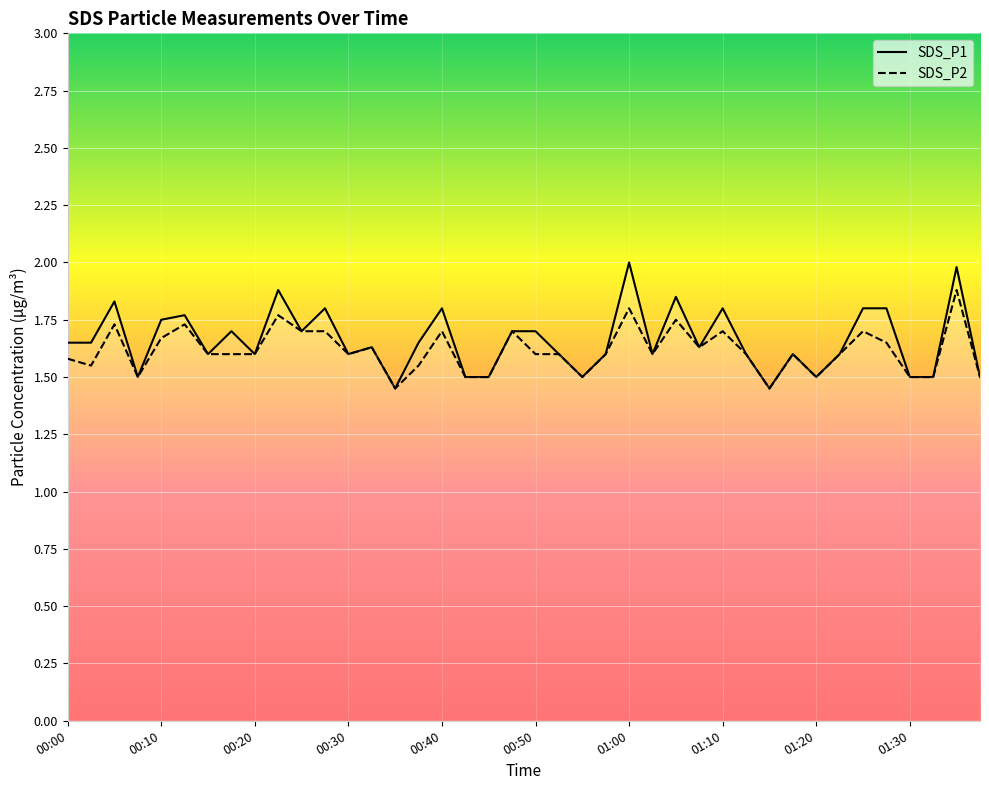

Rank the series by their average value, from highest to lowest.

SDS_P1, SDS_P2